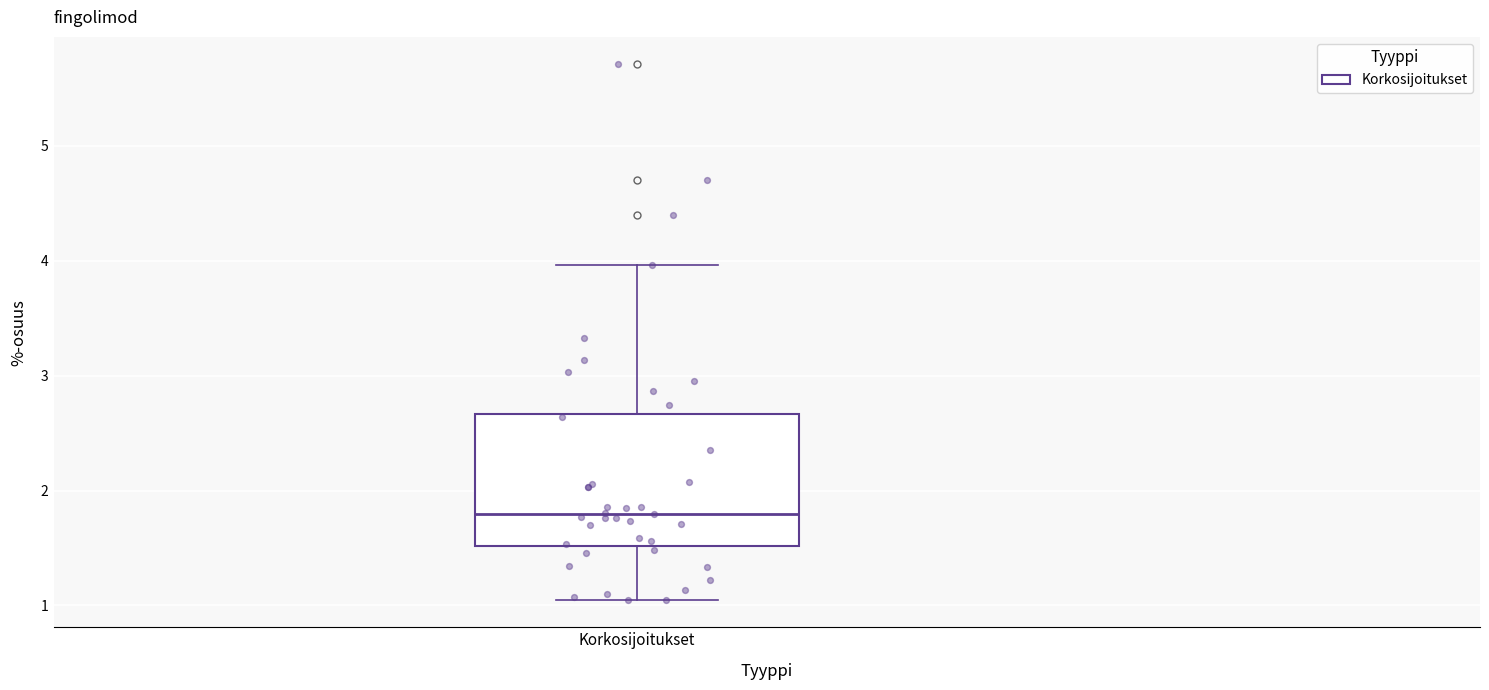

Transcribe this box plot: give where the median line is, the range the box spans, and where the two whiskers end, as read against the y-axis. The values are not printed on the chart, so give them approximately, as read against the axis.

median 1.8, box 1.5 to 2.7, whiskers 1.0 to 4.0